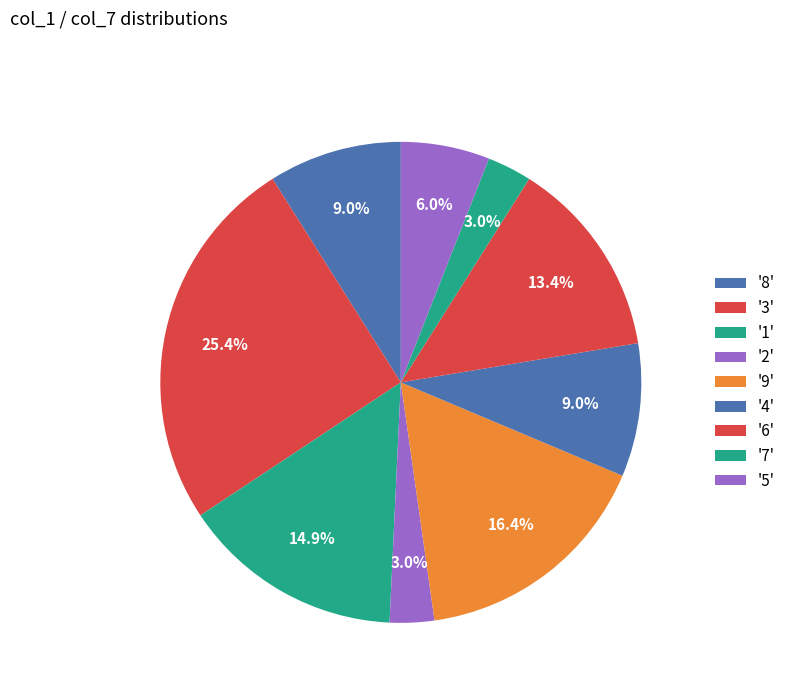

How many slices are in this pie chart?

9